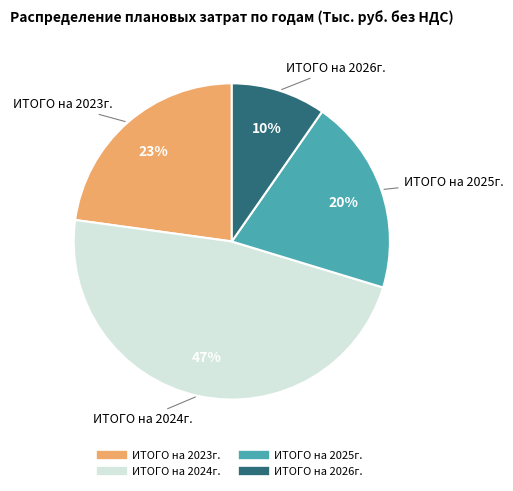

To the nearest percent, what is the average slice percentage?

25%